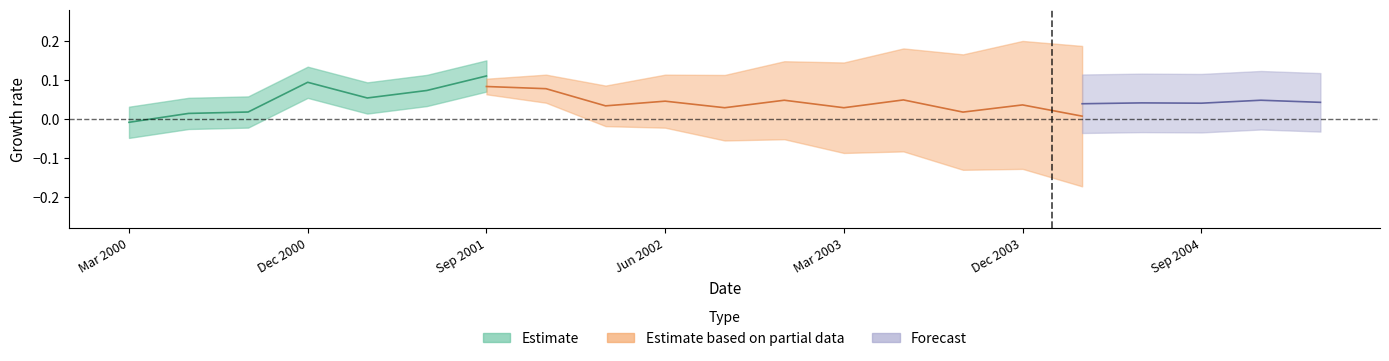

Which category has the lowest value across all series?

Mar 2000